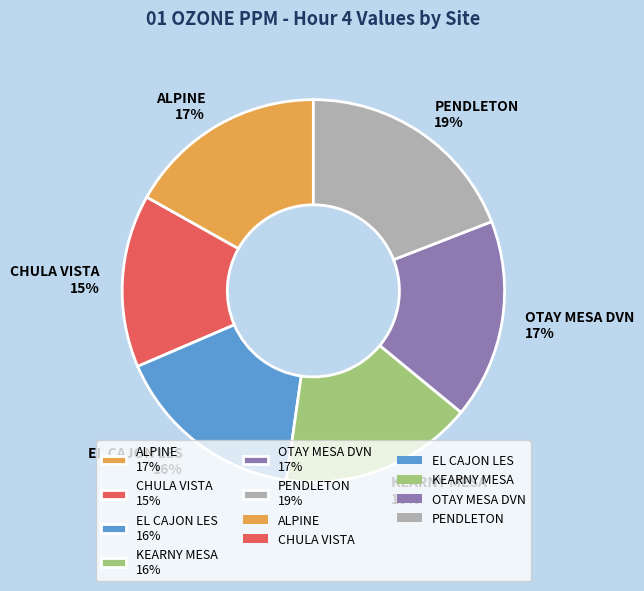

Is it true that ALPINE is 17% of the pie?

True